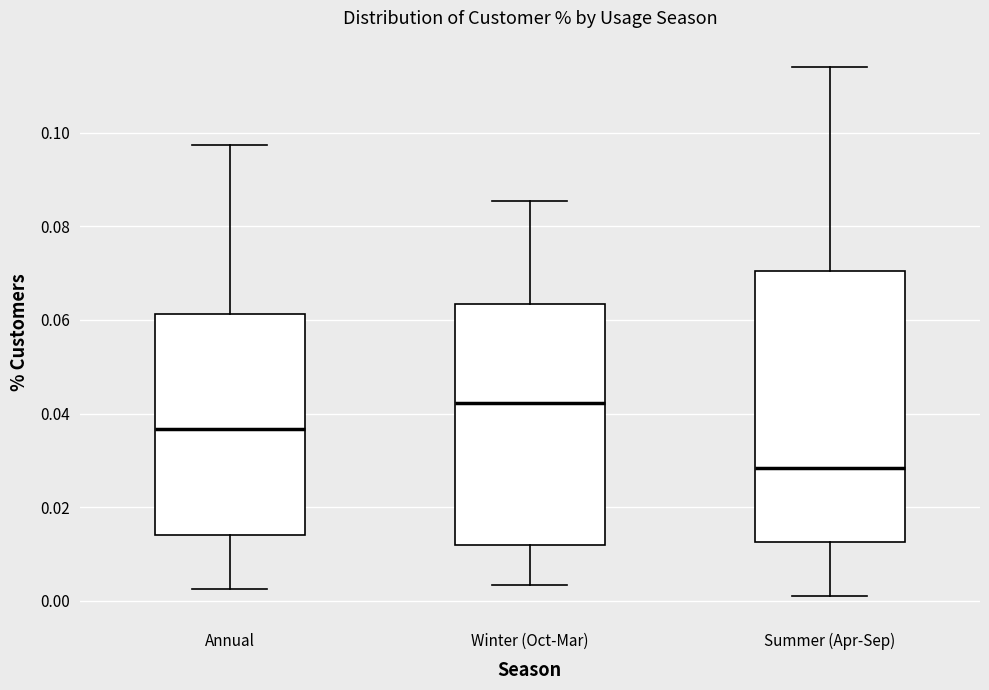

Which box's median line is the highest?

Winter (Oct-Mar)